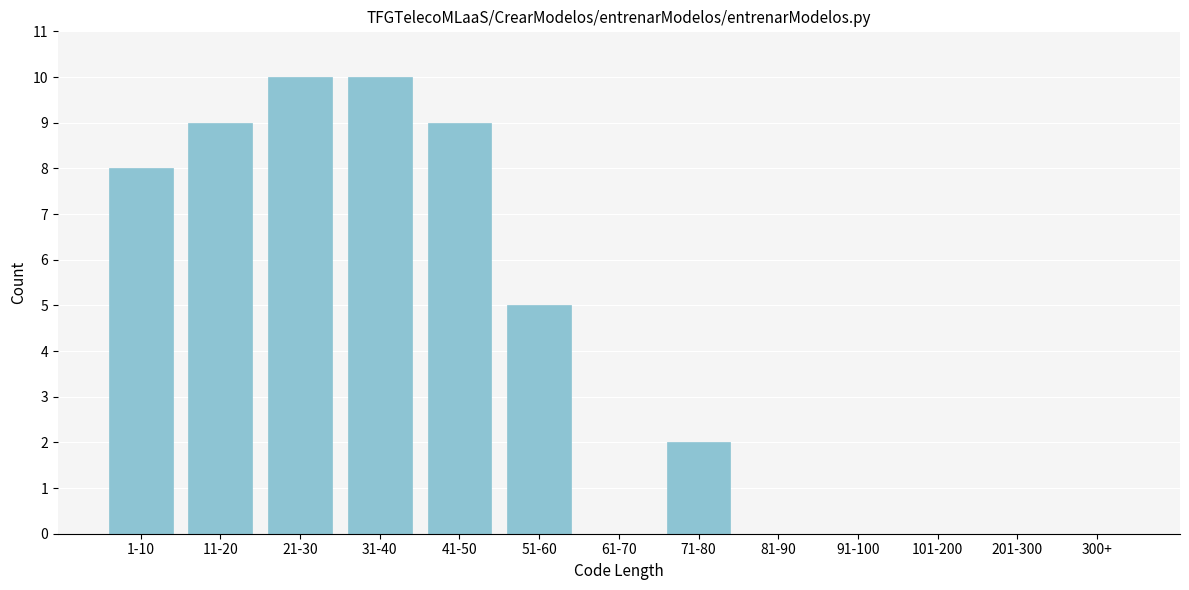

Reading left to right, what are all the values shown in this chart?

1-10=8	11-20=9	21-30=10	31-40=10	41-50=9	51-60=5	61-70=0	71-80=2	81-90=0	91-100=0	101-200=0	201-300=0	300+=0